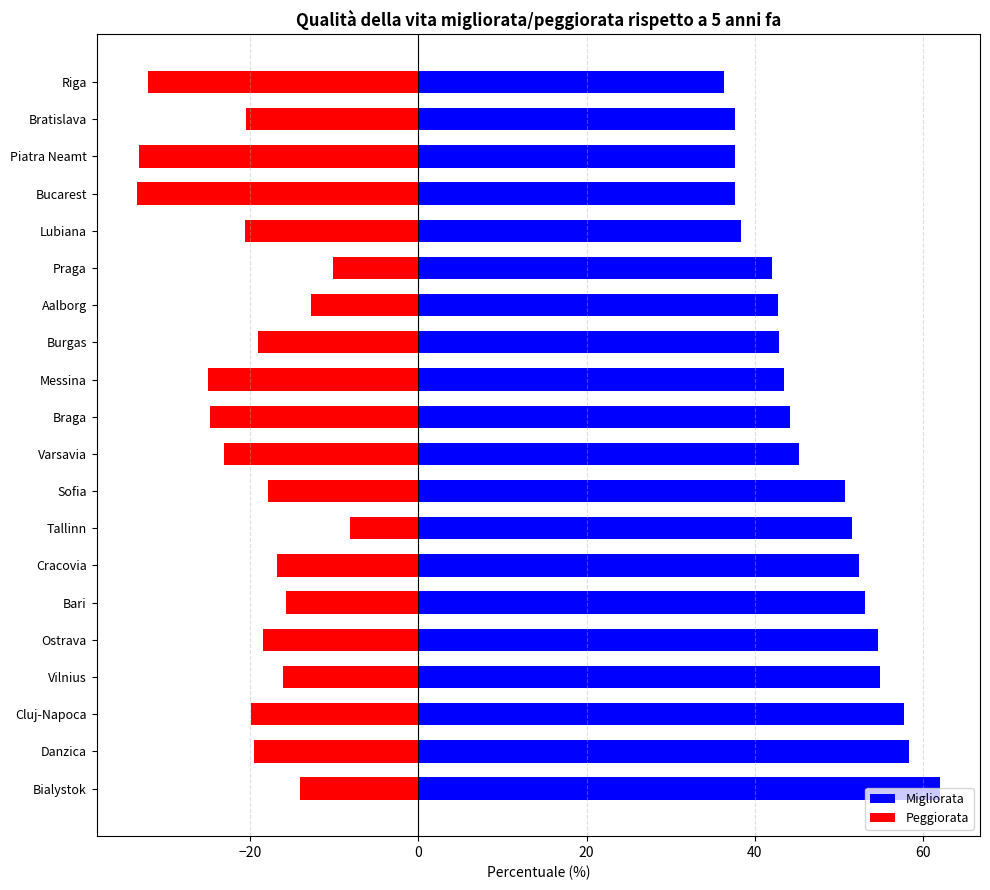

What is the total value across all series at Danzica?

38.7